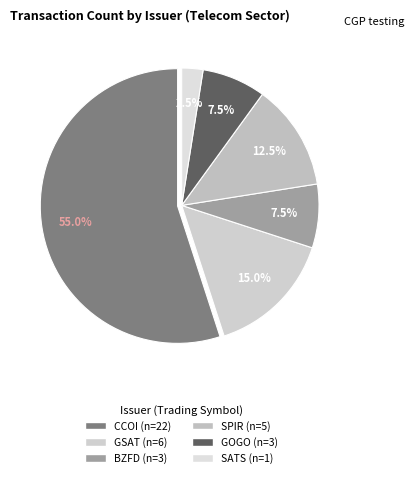

How many segments does this pie chart have?

6